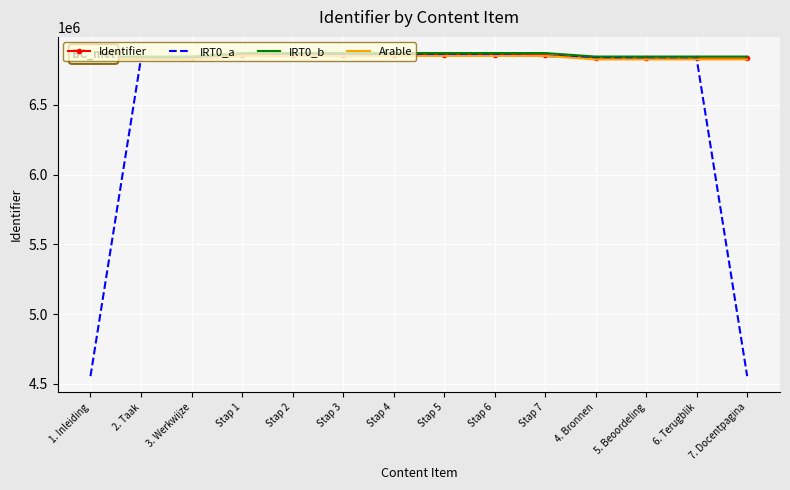

At which category does the chart reach its peak across all series?

Stap 7